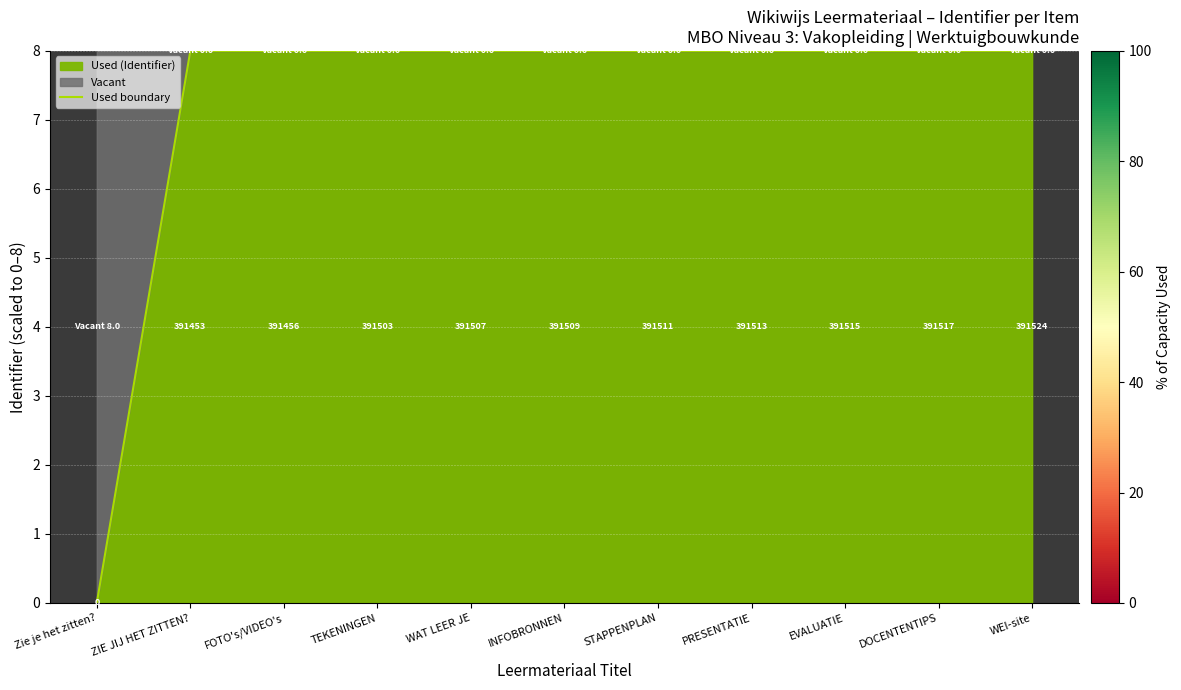

What is the ratio of the value at EVALUATIE to the value at WAT LEER JE?

1.0